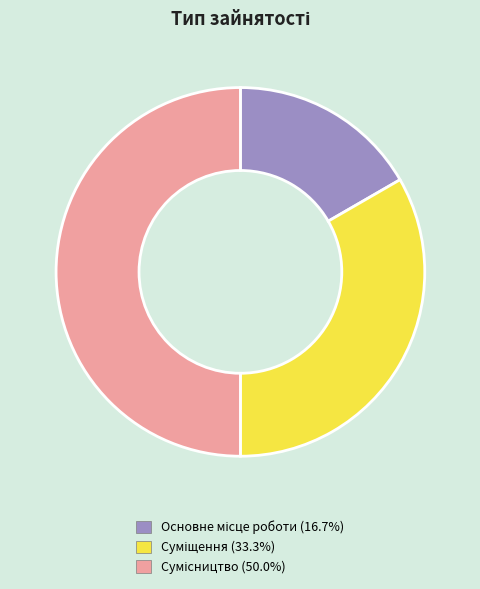

Approximately how many times larger is the value at Основне місце роботи compared to Сумісництво?

0.3